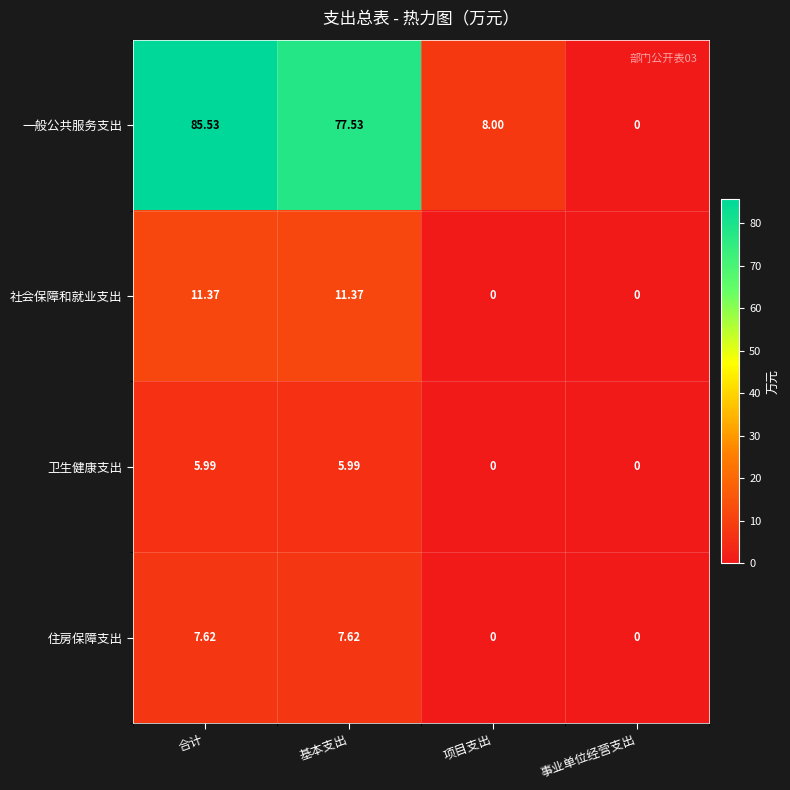

Which series has the largest range (max minus min)?

一般公共服务支出